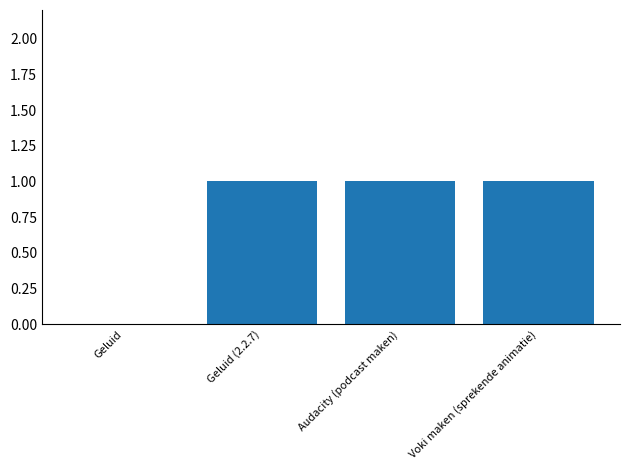

The value at Geluid is -1. True or false?

False